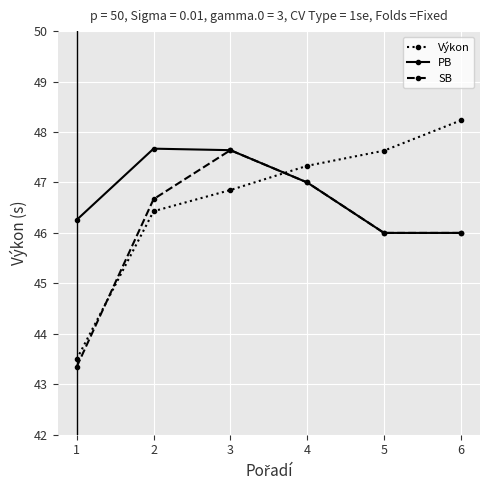

In SB, how many points are higher than both neighbors (excluding endpoints)?

1